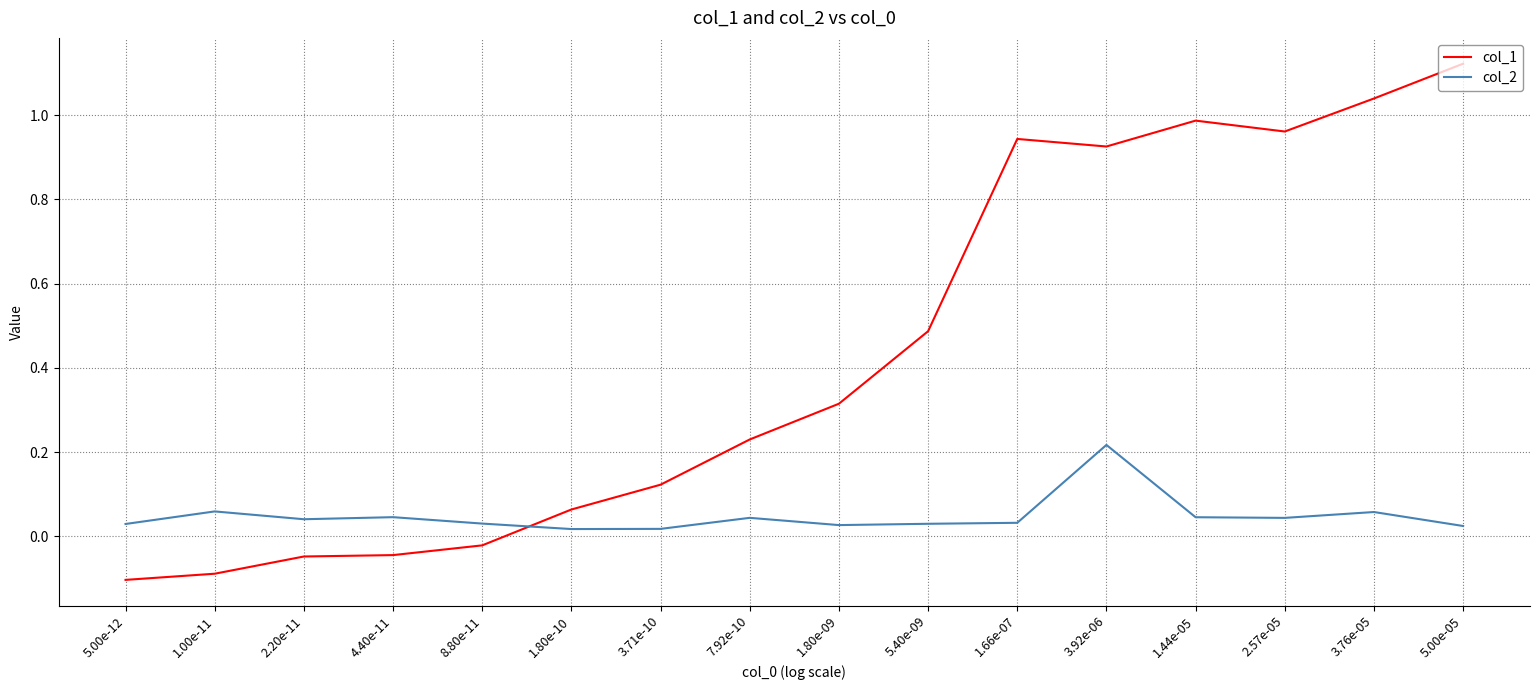

List the series in order of their peak value, lowest first.

col_2, col_1